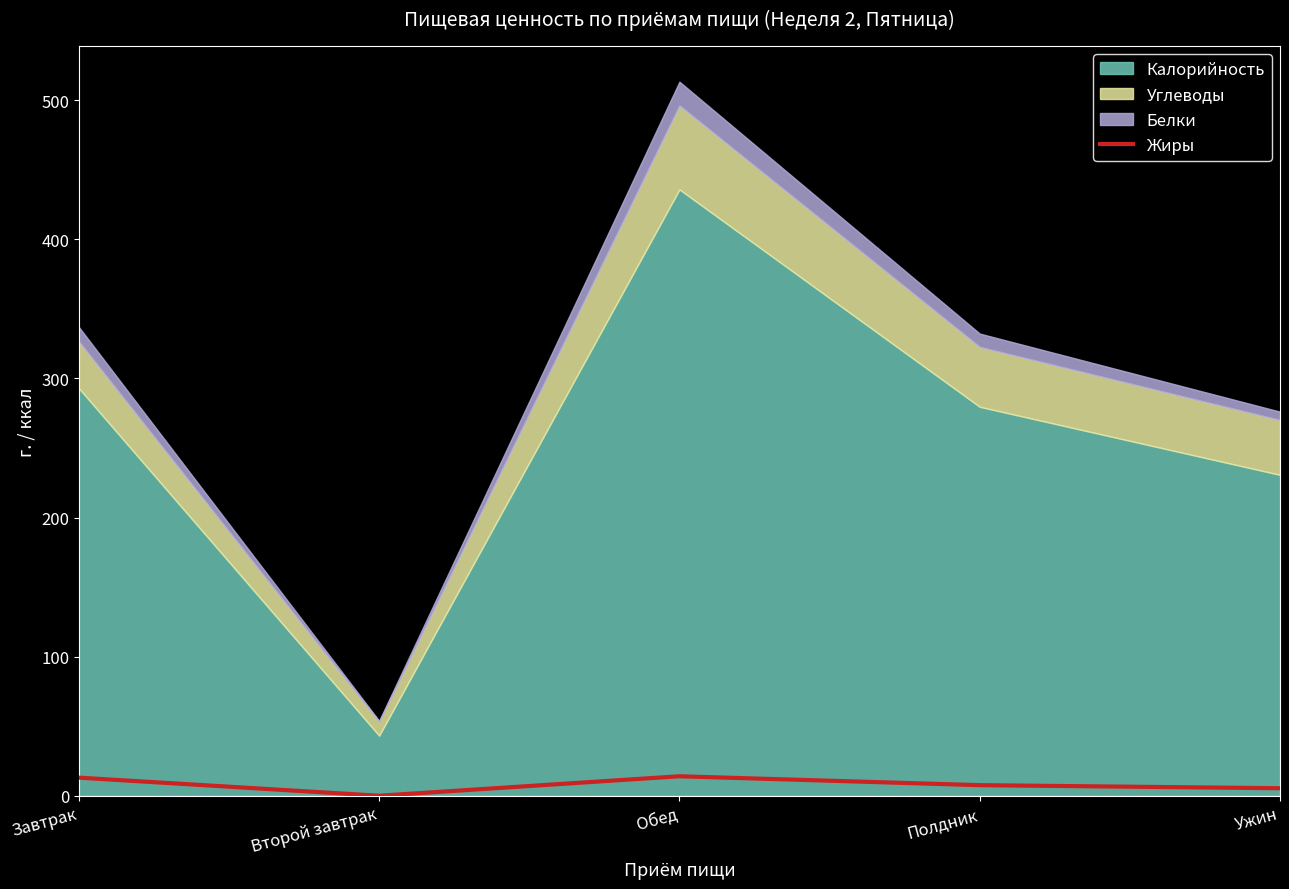

List the labels in order of value, largest first.

Обед, Завтрак, Полдник, Ужин, Второй завтрак